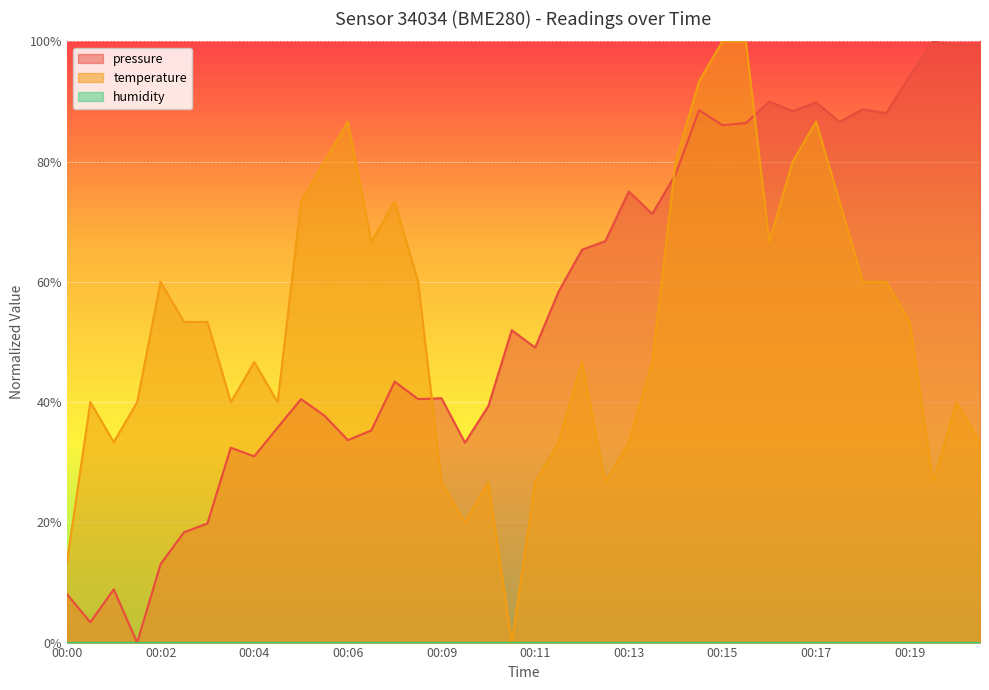

What is the maximum value shown in the chart?

1.0